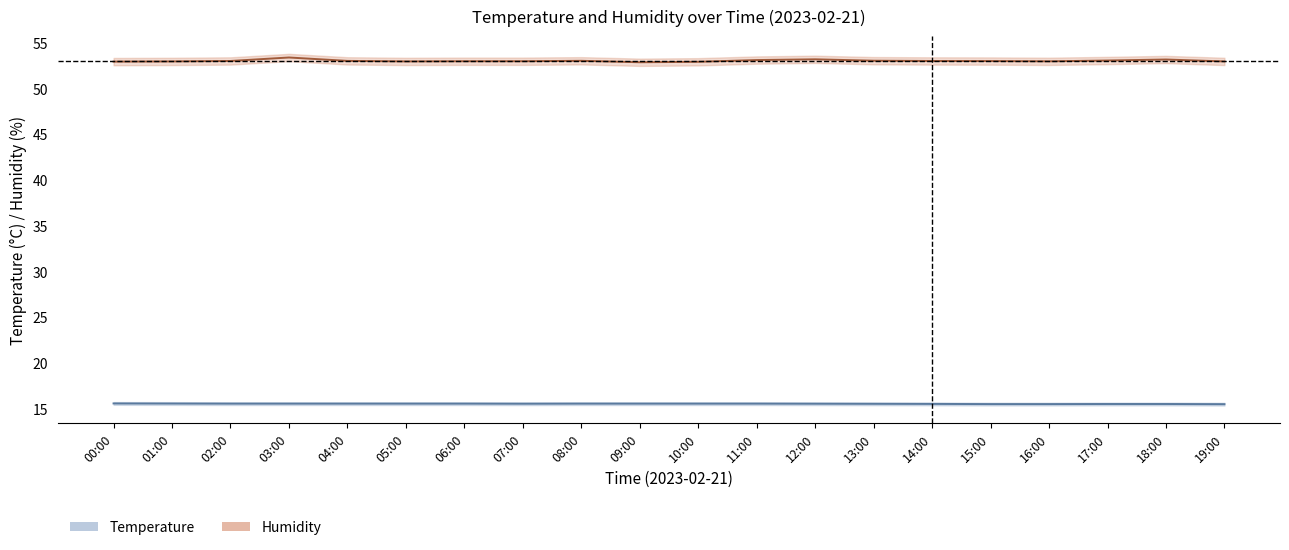

Which category has the lowest value in the Humidity (%) series?

09:00